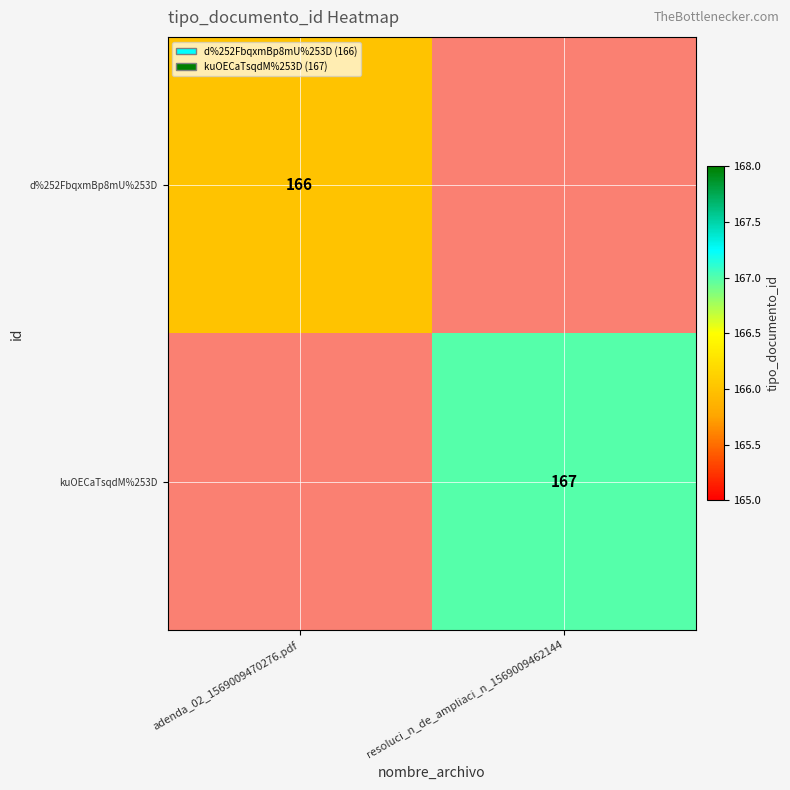

Which has a higher value, resoluci_n_de_ampliaci_n_1569009462144 or adenda_02_1569009470276.pdf?

adenda_02_1569009470276.pdf